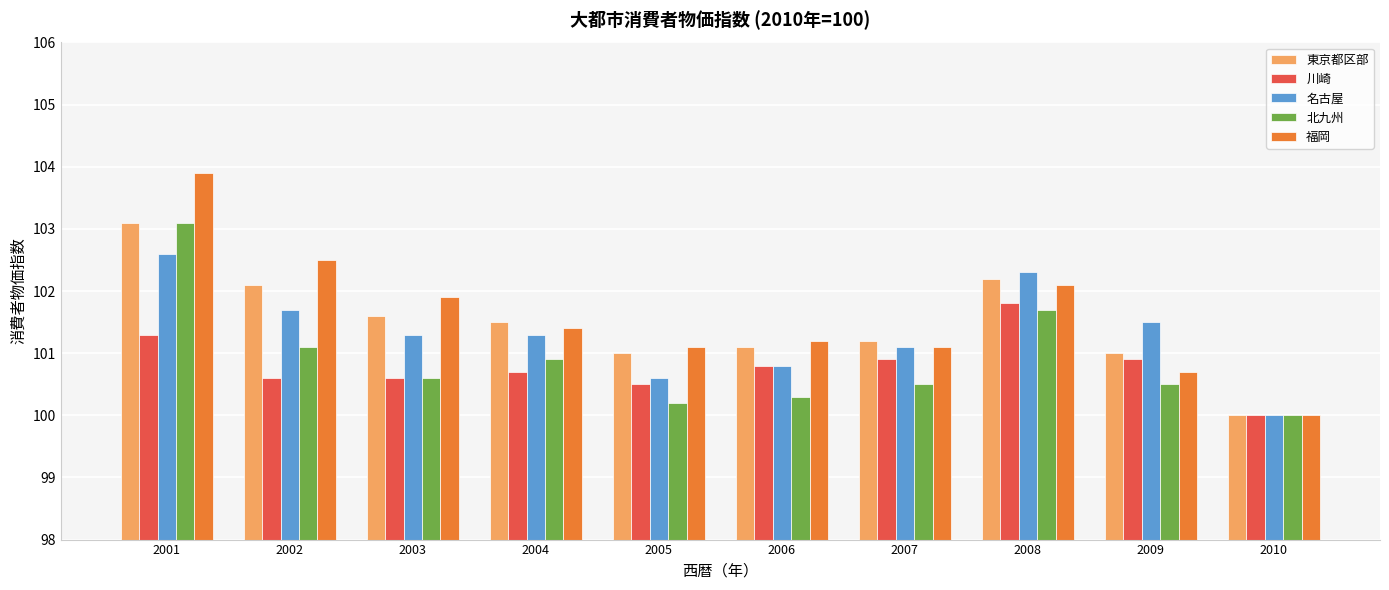

At which category is the sum across all series the highest?

2001